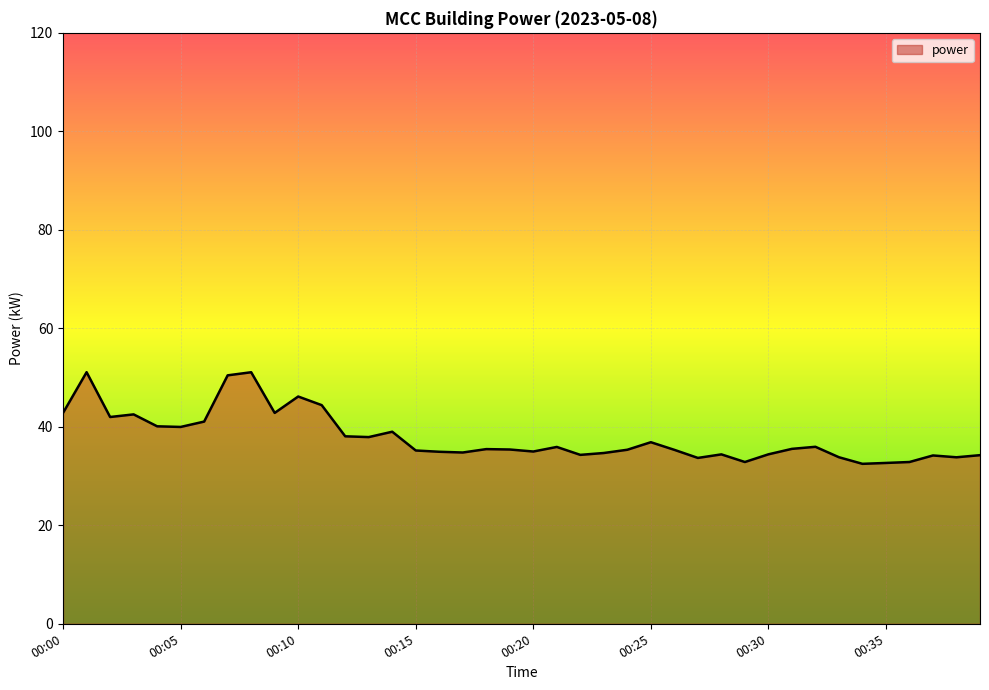

What is the minimum value shown in the chart?

32.5